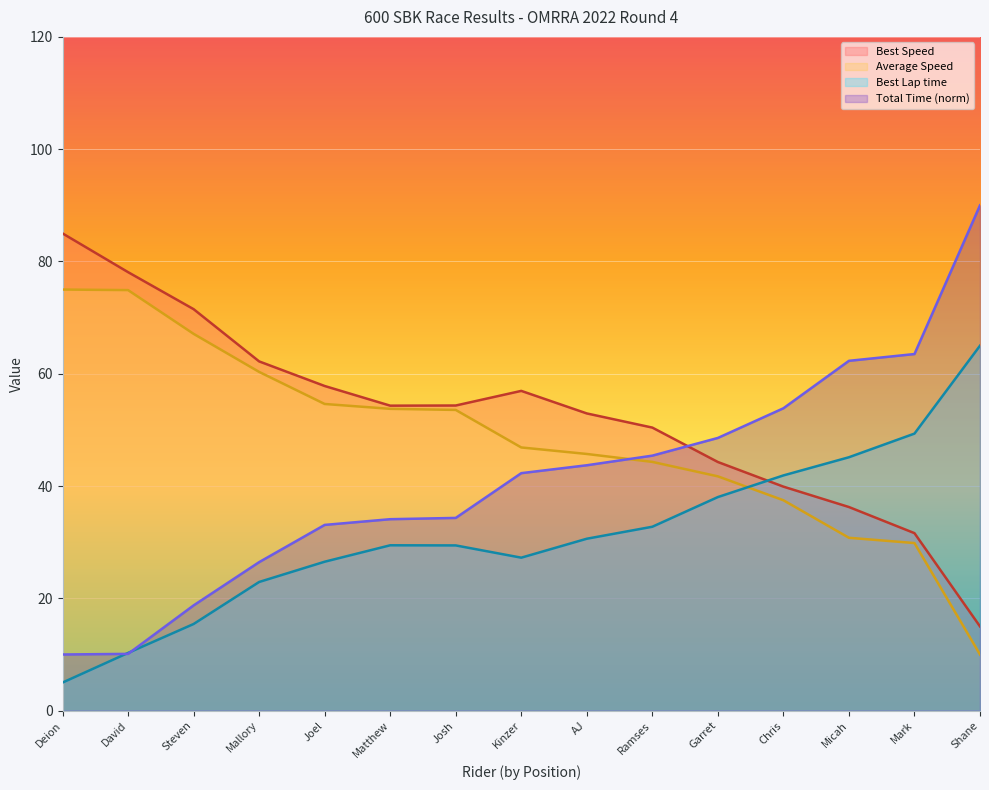

How many lines are shown in the chart?

4